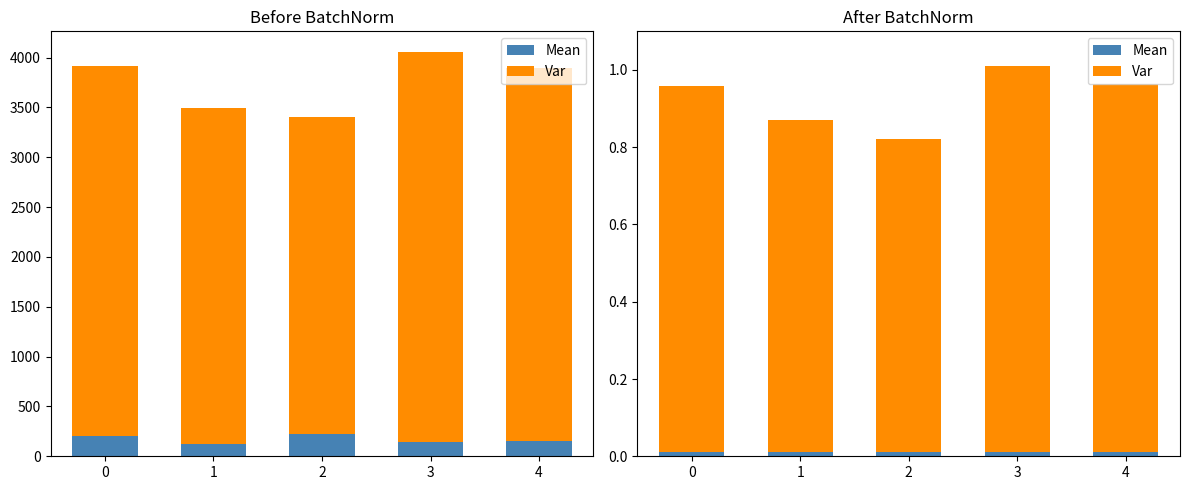

Is the value of Var at 2 greater than the value of Mean at 4?

Yes